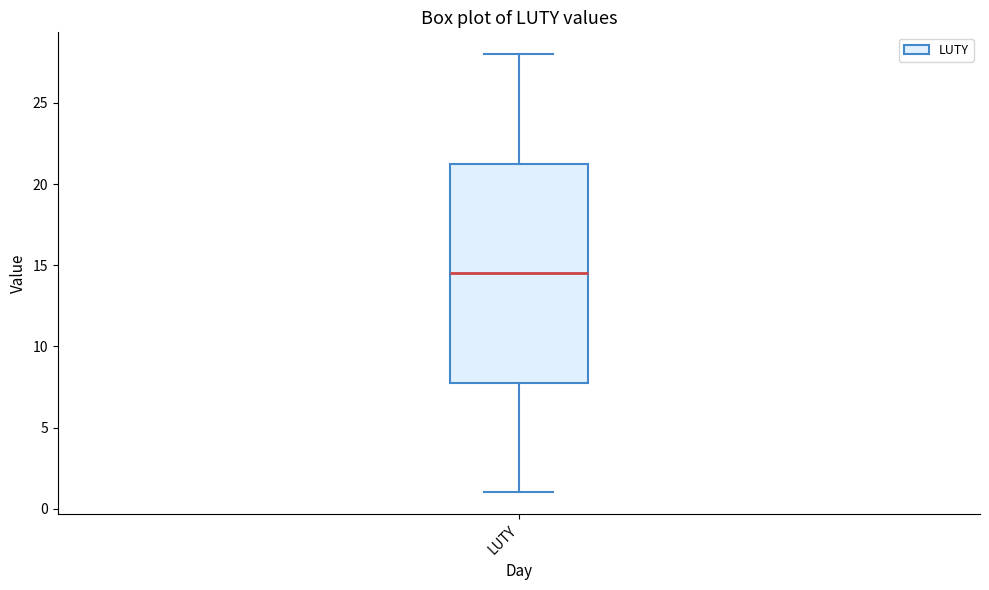

Read this box plot against the y-axis: the position of the median line, the range covered by the box, and the ends of both whiskers. The values are not printed on the chart, so give them approximately, as read against the axis.

median 14.5, box 8.0 to 21.5, whiskers 1.0 to 28.0